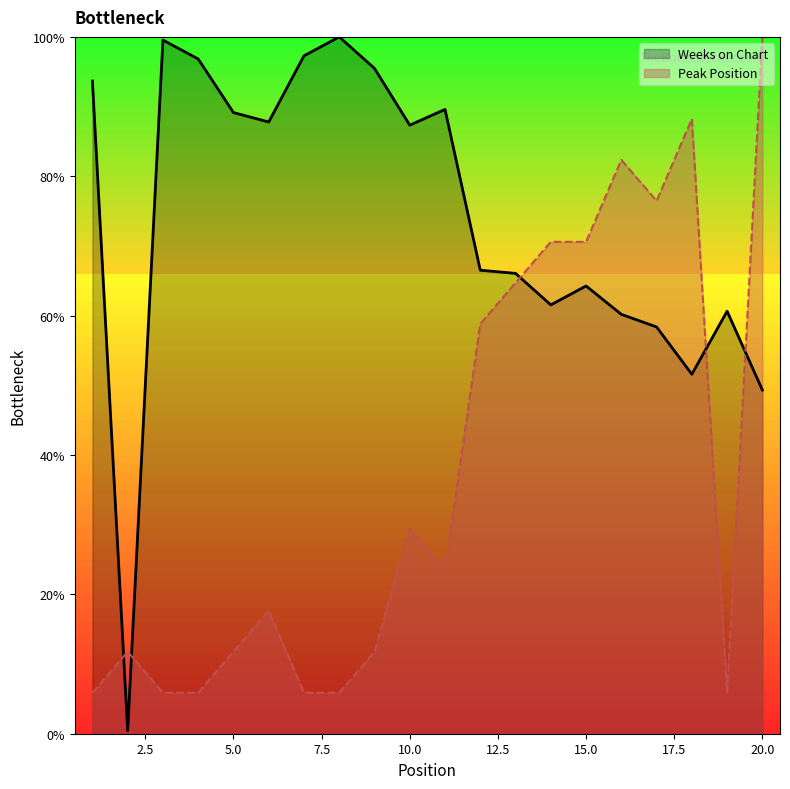

What is the total value across all series at 11?

113.1